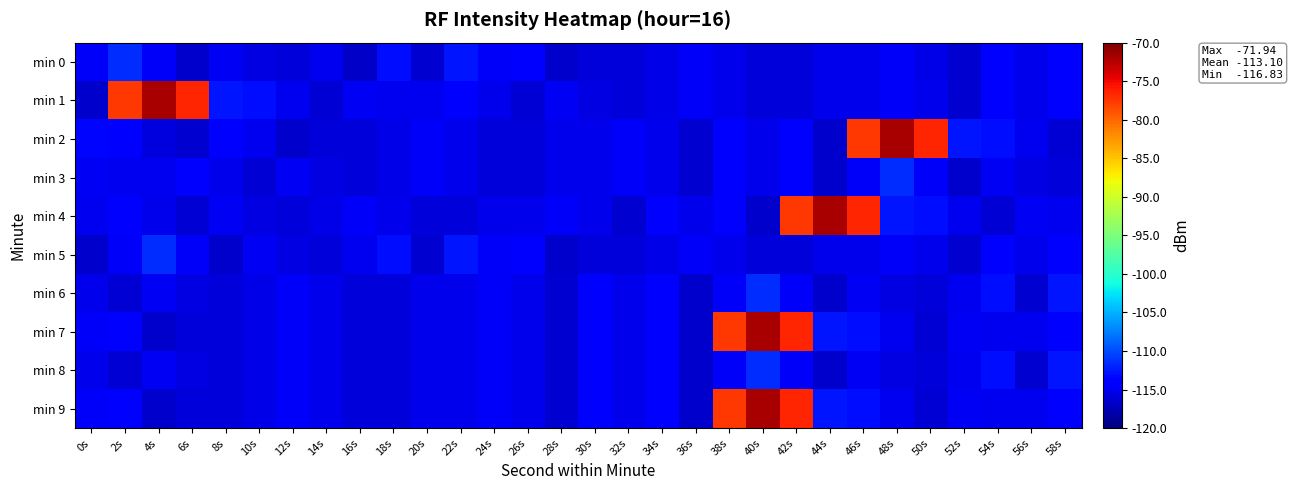

Between 34s and 54s, which is larger?

54s